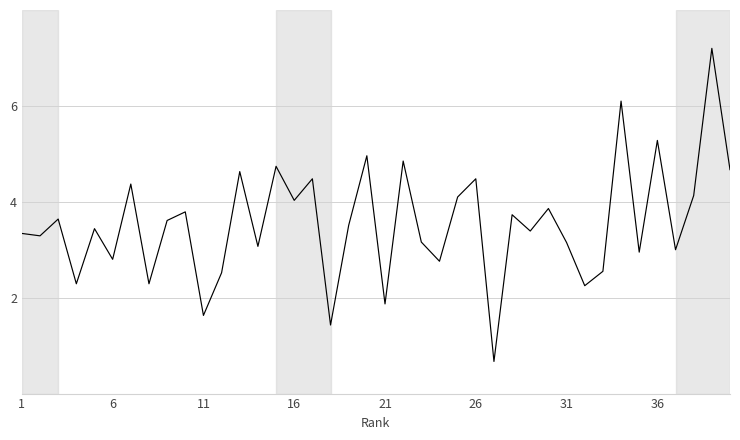

What is the maximum value shown in the chart?

7.2